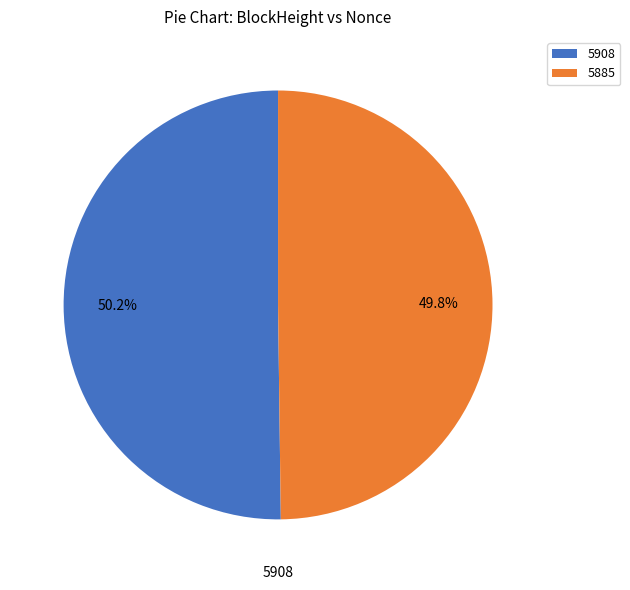

Approximately how many times larger is the value at 5885 compared to 5908?

1.0